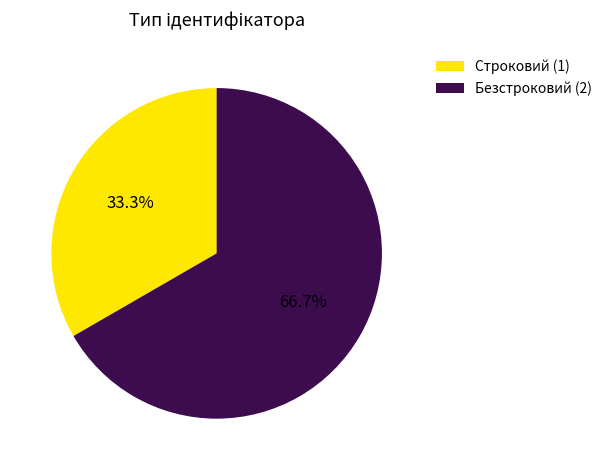

What percentage is the Строковий slice, to the nearest percent?

33%